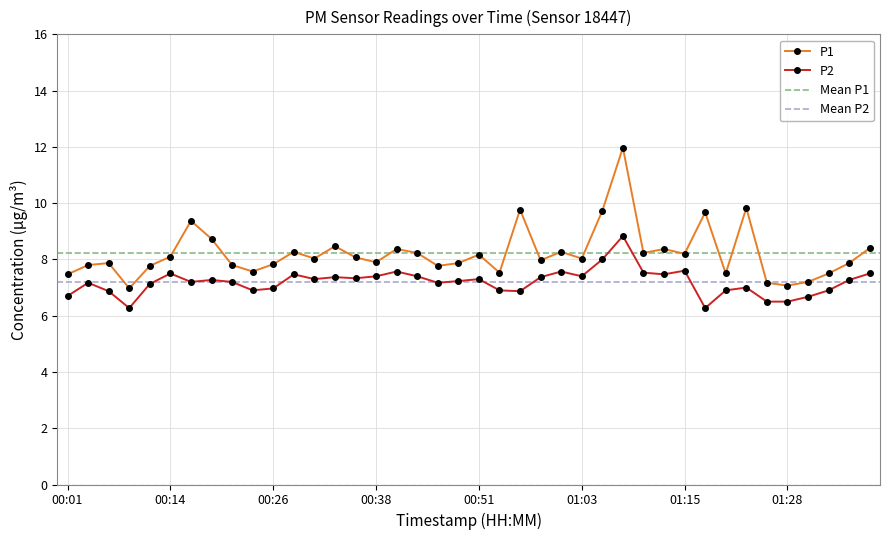

How many lines are shown in the chart?

2